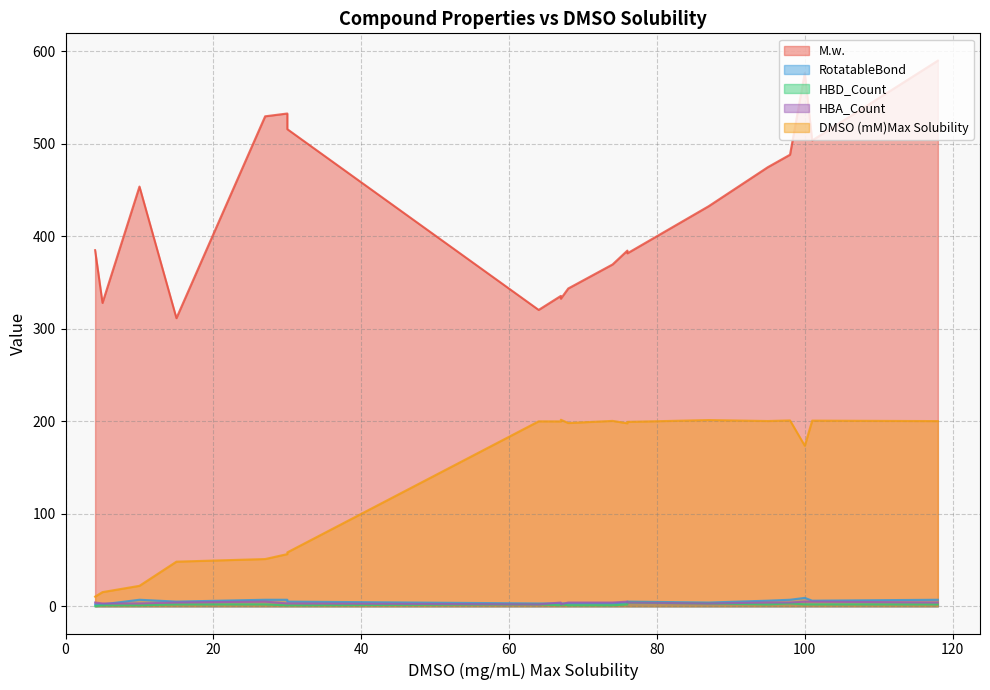

Between 67 and 101, which series saw the biggest shift?

M.w.